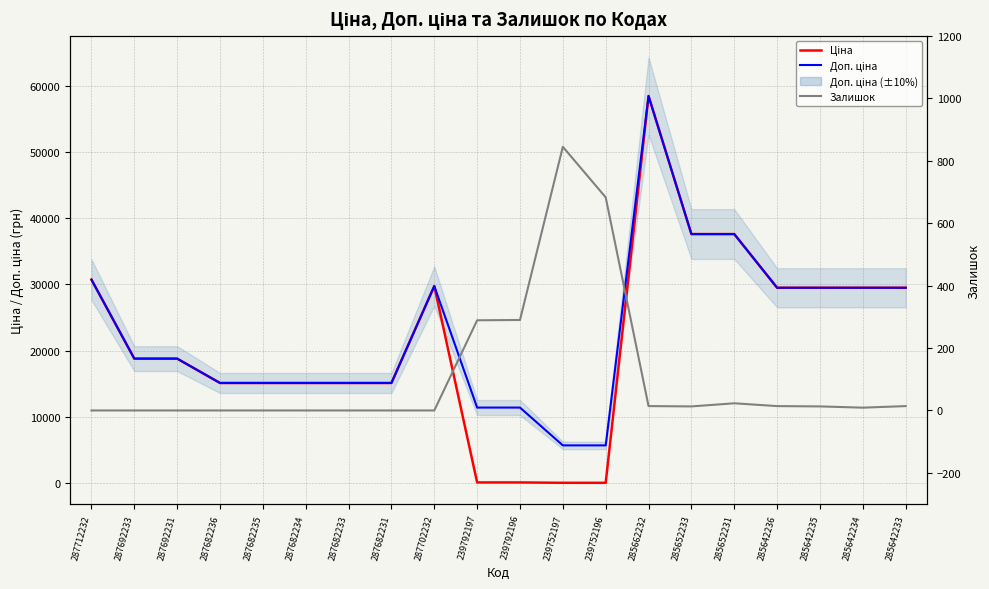

The value of Ціна at 287682236 is 22789.9. True or false?

False